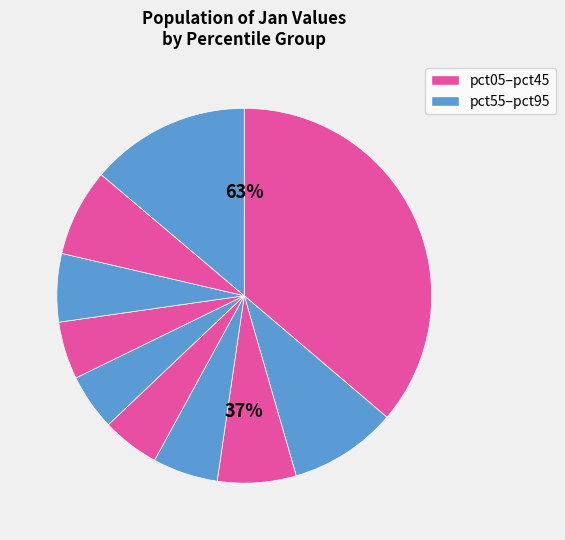

The pct35 slice represents 16% of the pie. True or false?

False